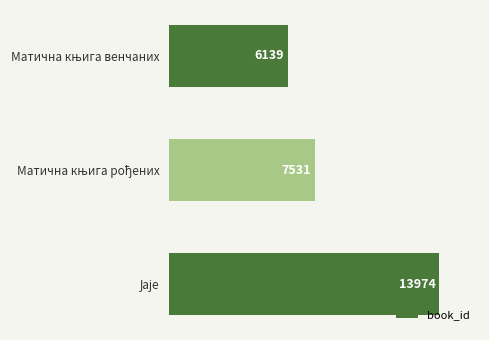

How many values are between 6139 and 13974?

3